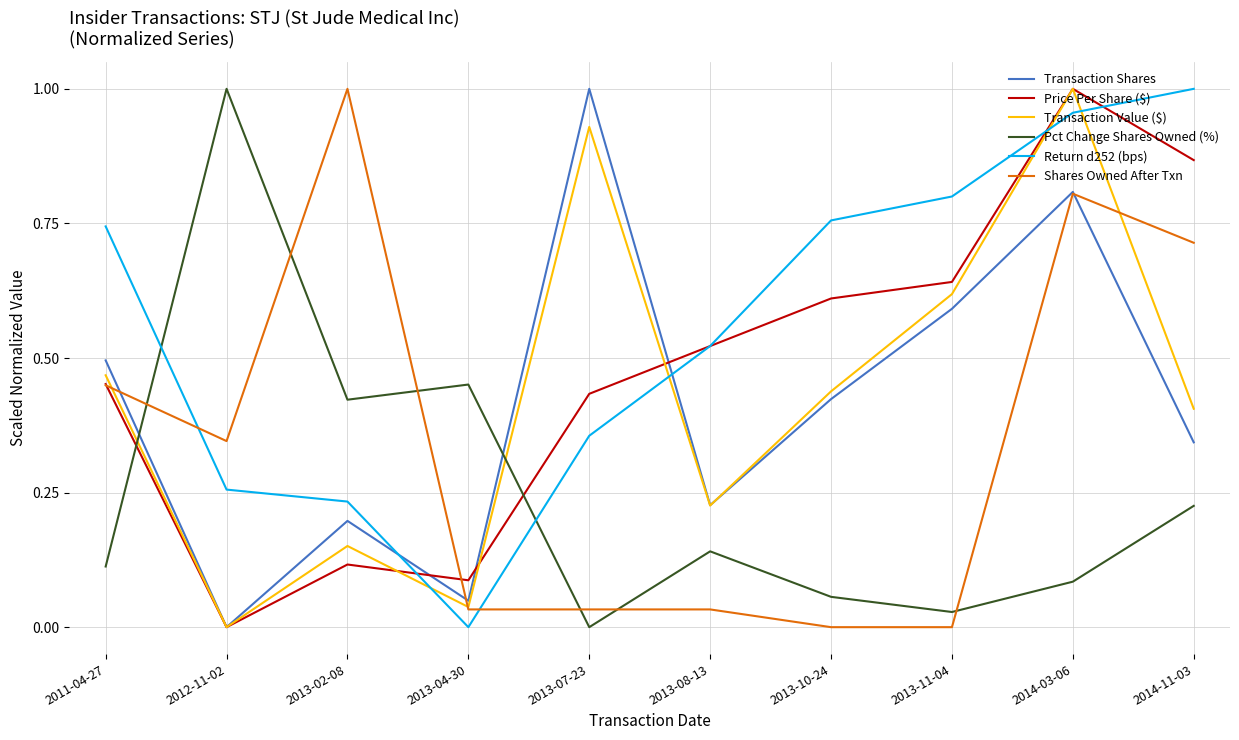

At which label does Price Per Share ($) reach its minimum?

2012-11-02